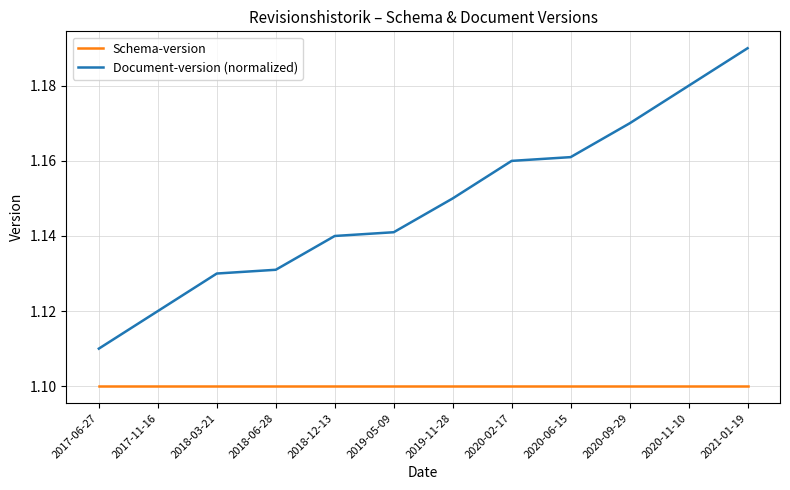

Which series has the largest range (max minus min)?

Document-version (normalized)